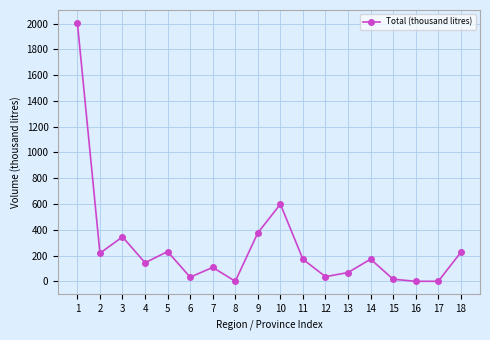

What is the difference between the maximum and minimum values?

2006